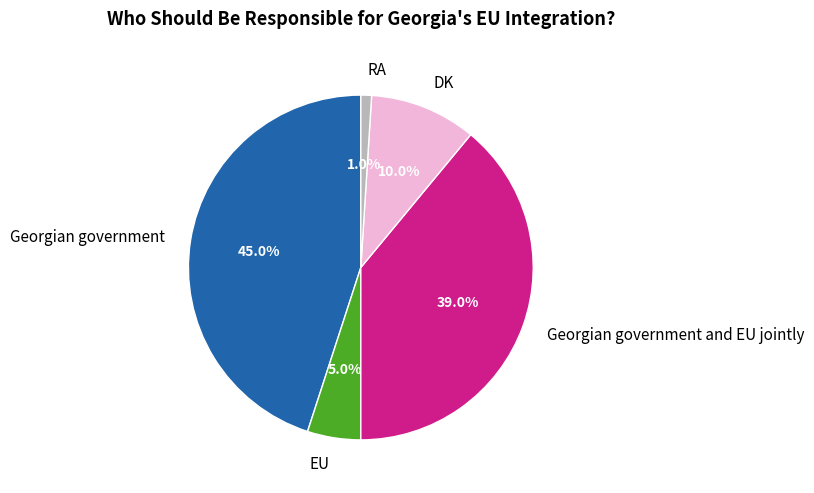

Which category has the smallest portion of the pie?

RA